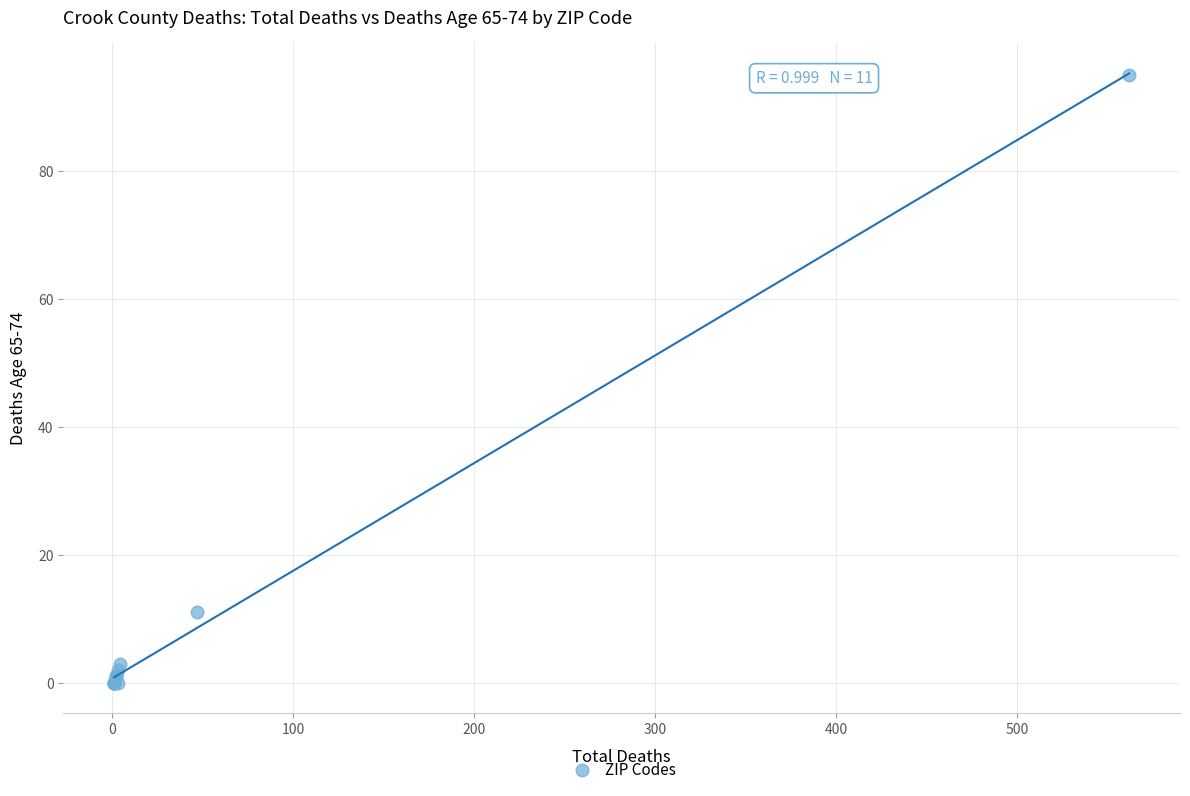

What Y value in the scatter plot is closest to 47?

11